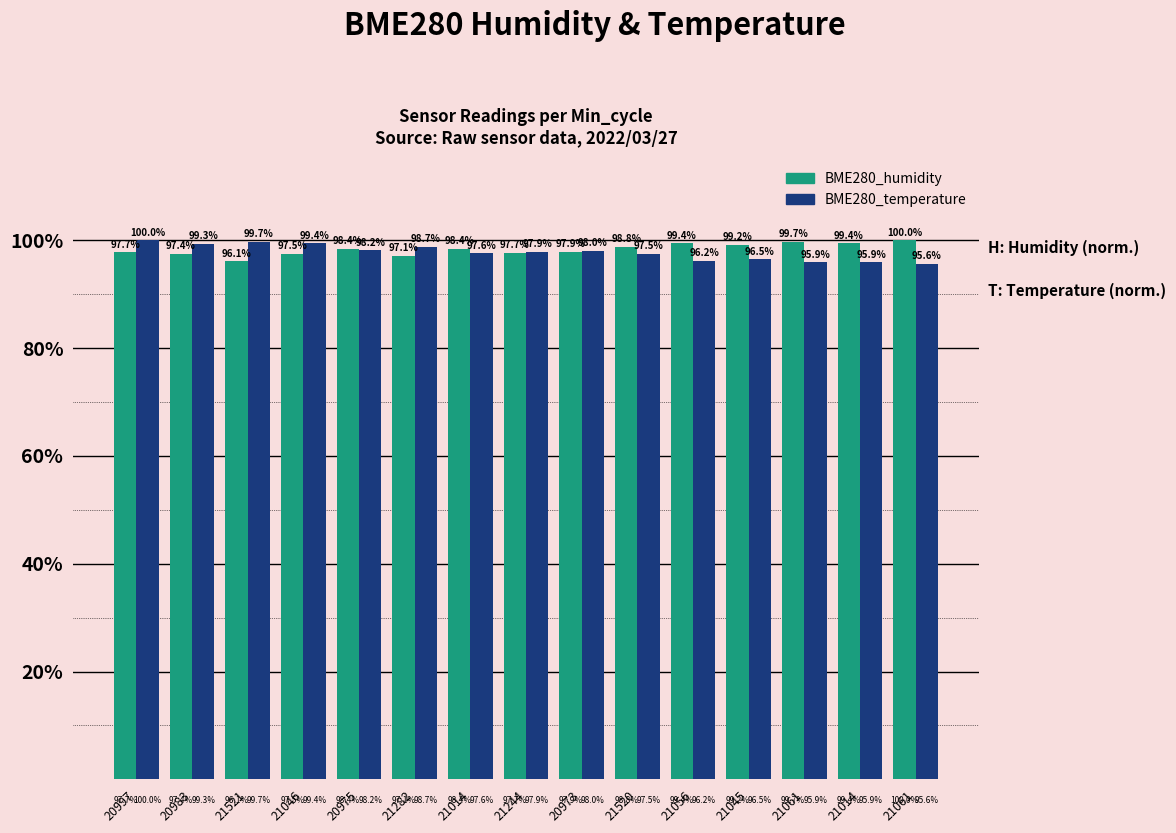

Rank the series by their average value, from lowest to highest.

BME280_temperature, BME280_humidity